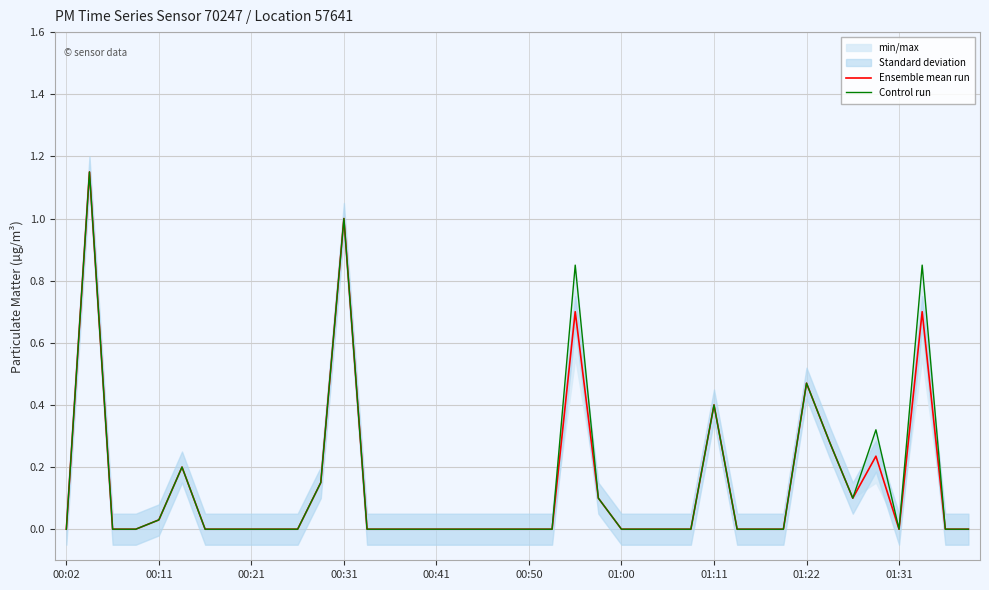

What is the sum of all Ensemble mean run values?

5.5